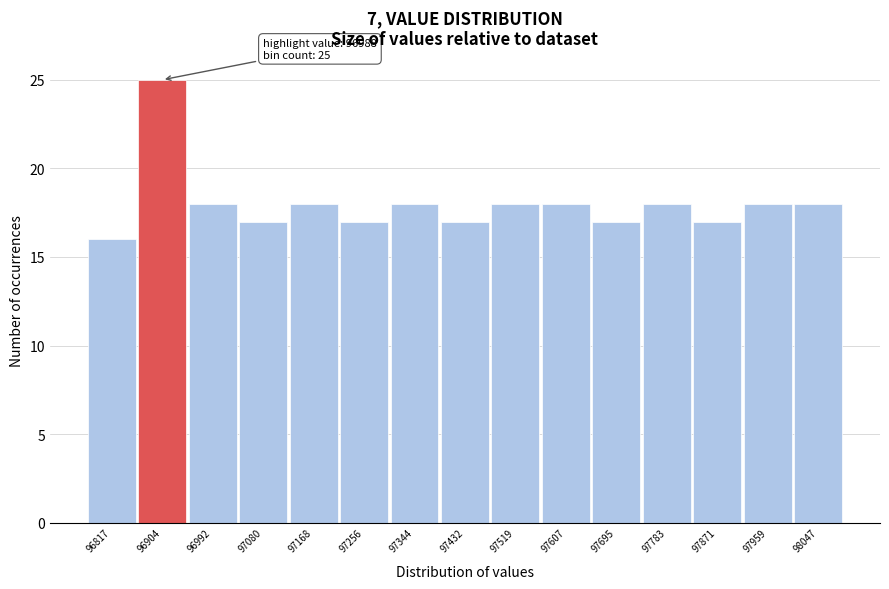

Reading left to right, what are all the values shown in this chart?

16	25	18	17	18	17	18	17	18	18	17	18	17	18	18